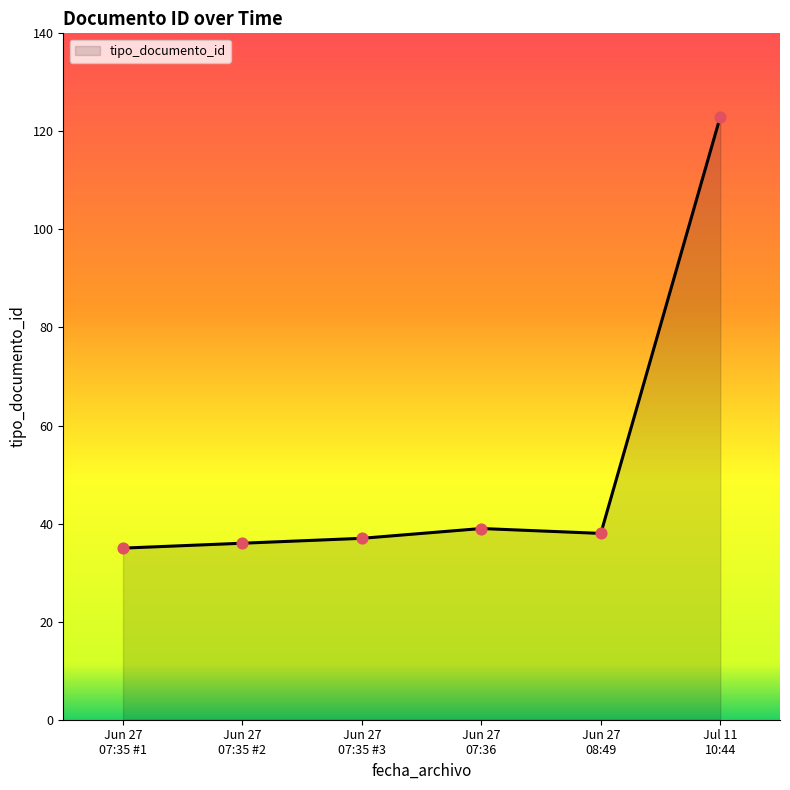

What is the smallest value displayed?

35